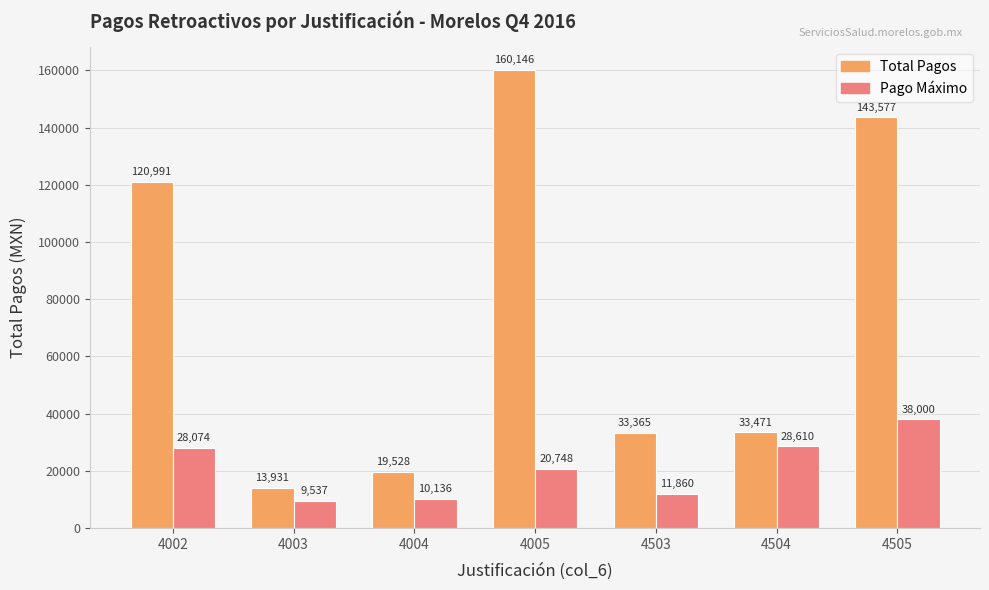

True or false: Total Pagos has a value of 31512.6 at 4002.

False